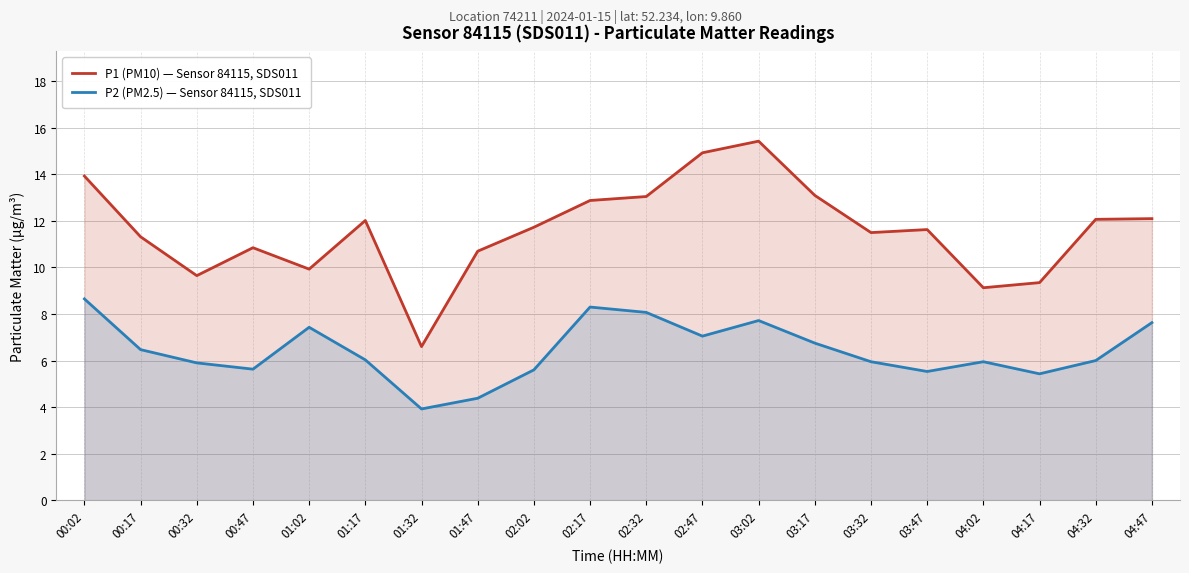

Which category has the lowest value in the P1 (PM10) — Sensor 84115, SDS011 series?

01:32